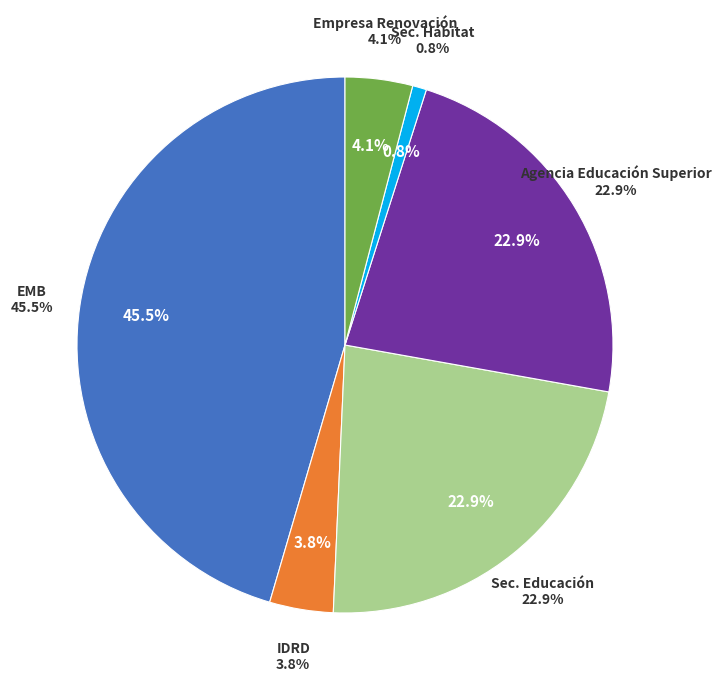

Is it true that Secretaría de Educación de Bogotá D.C. is 35% of the pie?

False